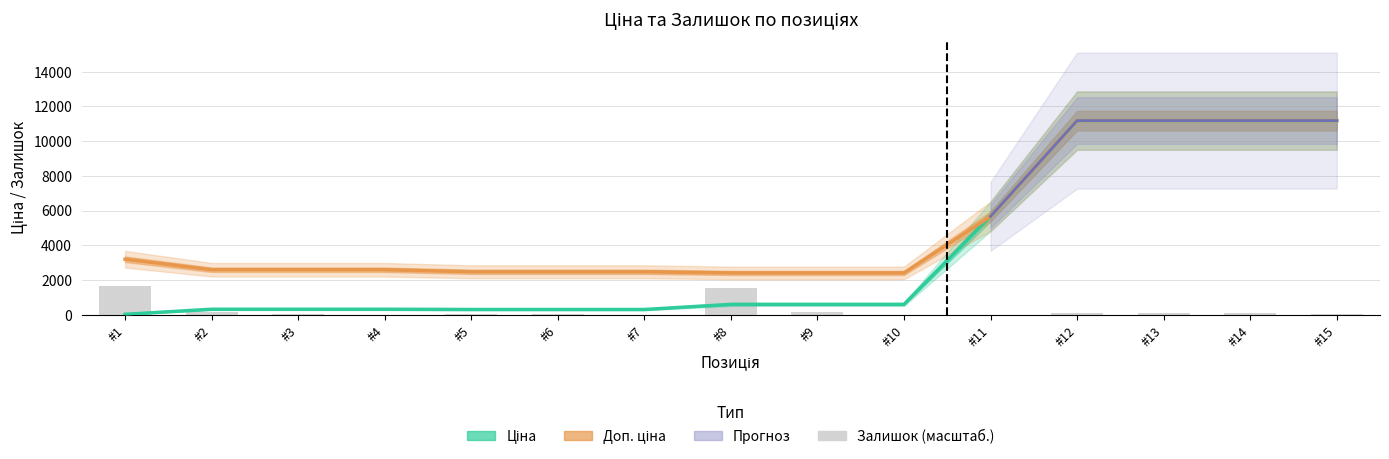

Where does the Залишок series first go above 69?

#1